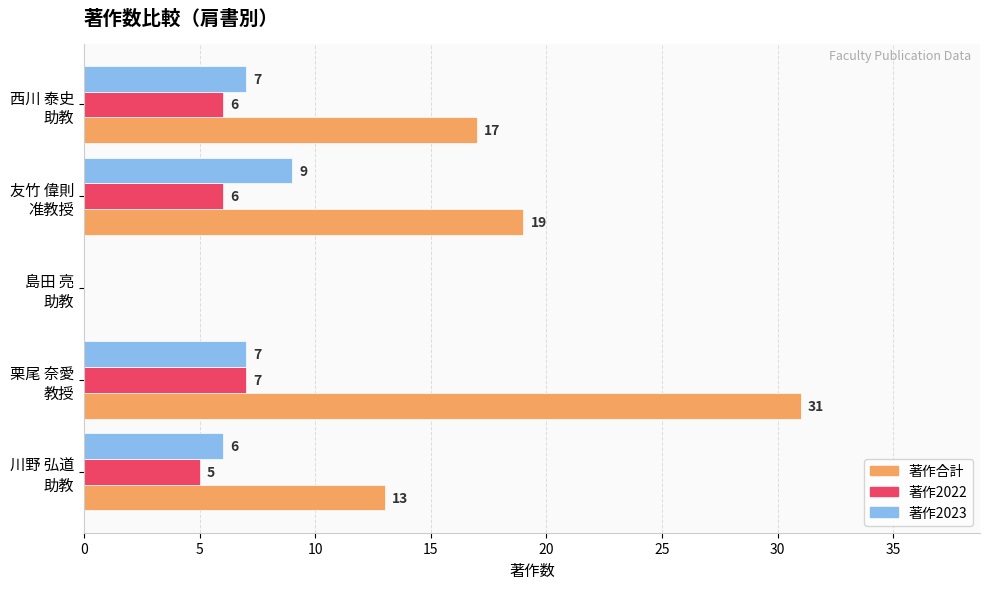

How many series are shown in this chart?

3